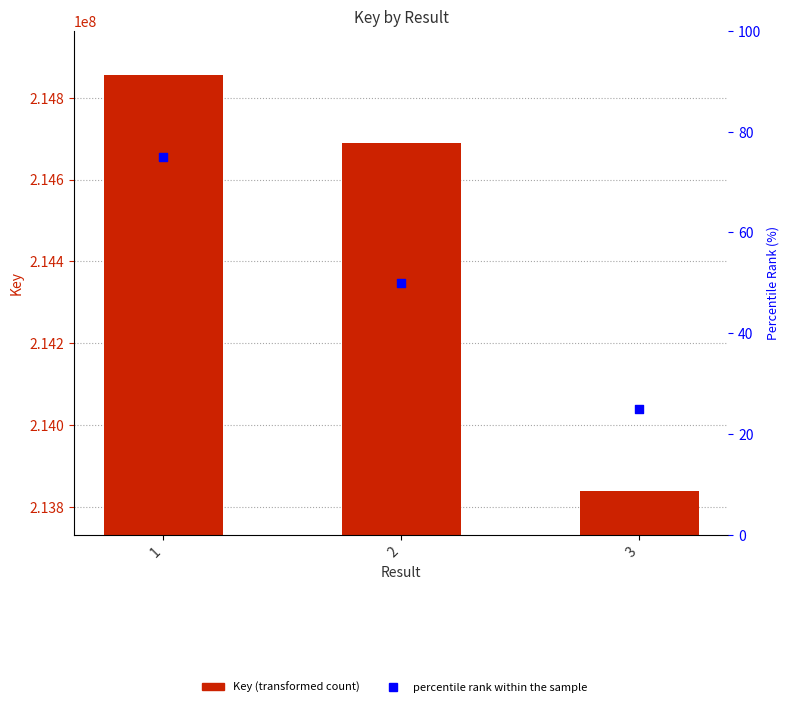

Which series reaches the minimum Y coordinate?

percentile rank within the sample